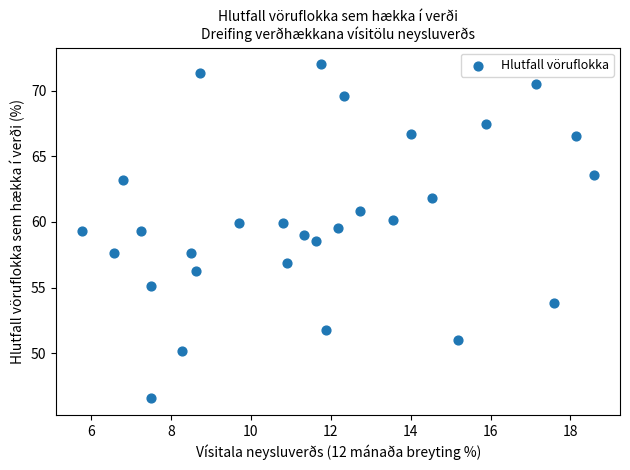

What is the range of X values (max minus min)?

12.8